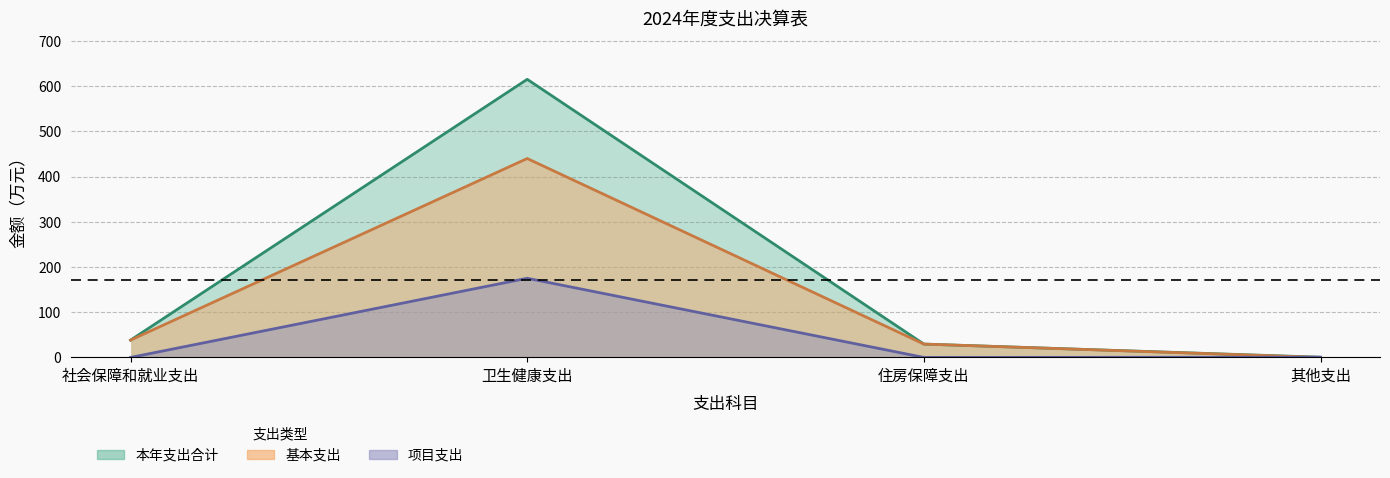

What are all the series names shown in the legend?

本年支出合计, 基本支出, 项目支出